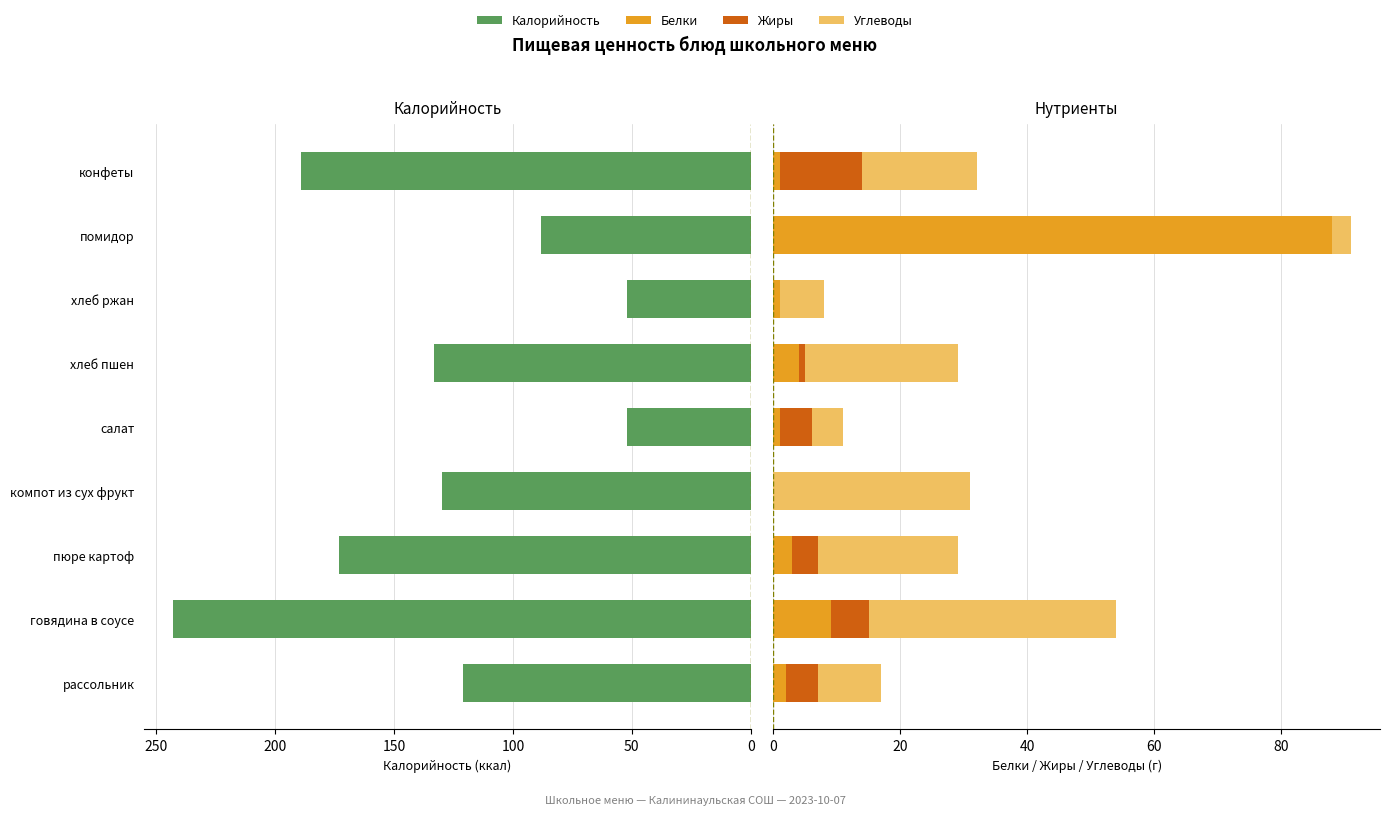

What is the difference between the maximum and minimum values in the Калорийность series?

191